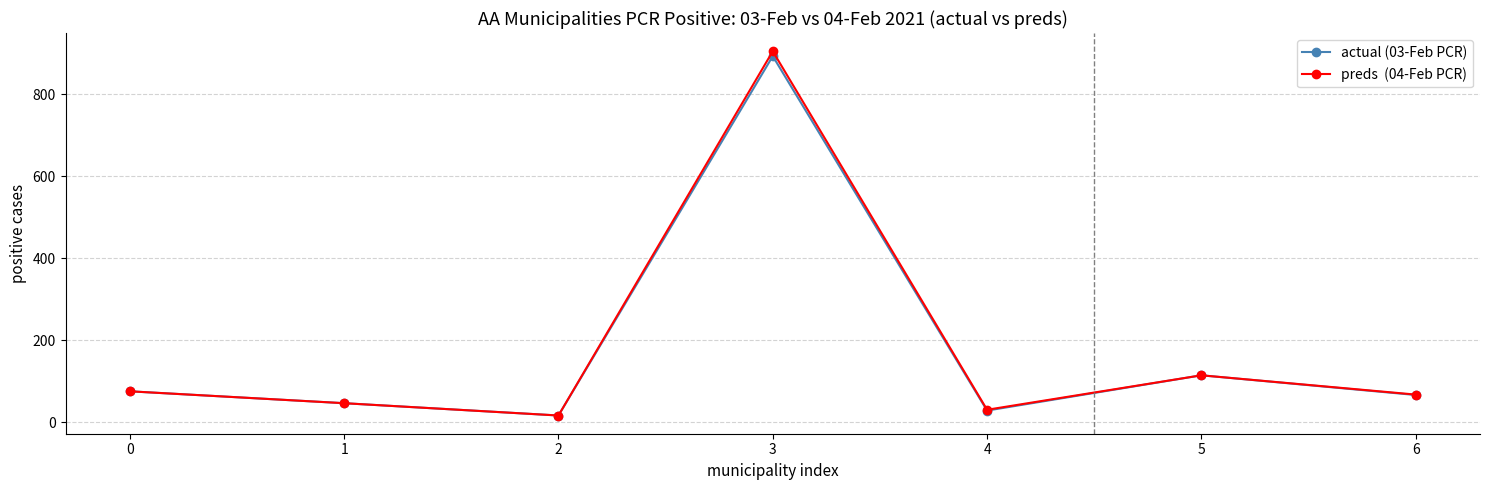

At which category is the sum across all series the highest?

3